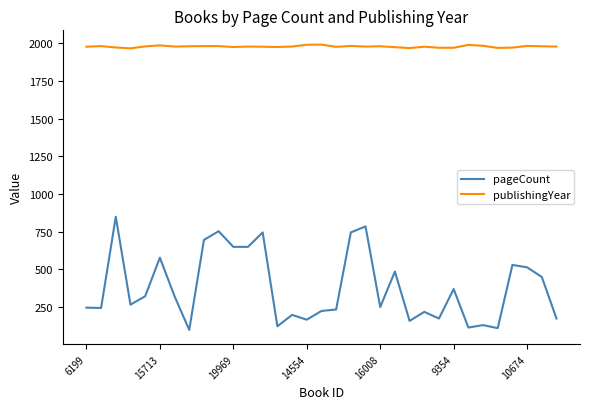

What are all the series names shown in the legend?

pageCount, publishingYear